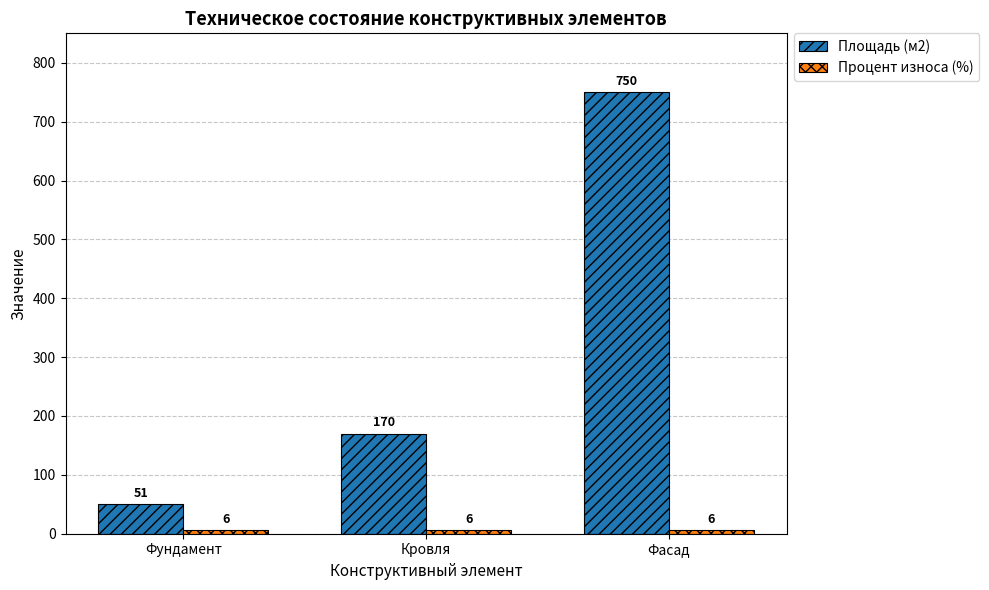

What is the label of the 3rd bar from the left?

Фасад